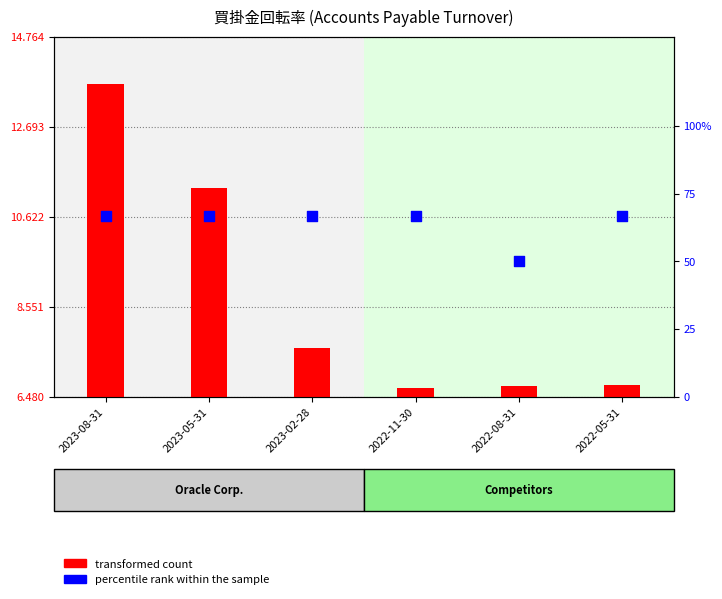

Which series contains the highest Y value?

percentile rank within the sample